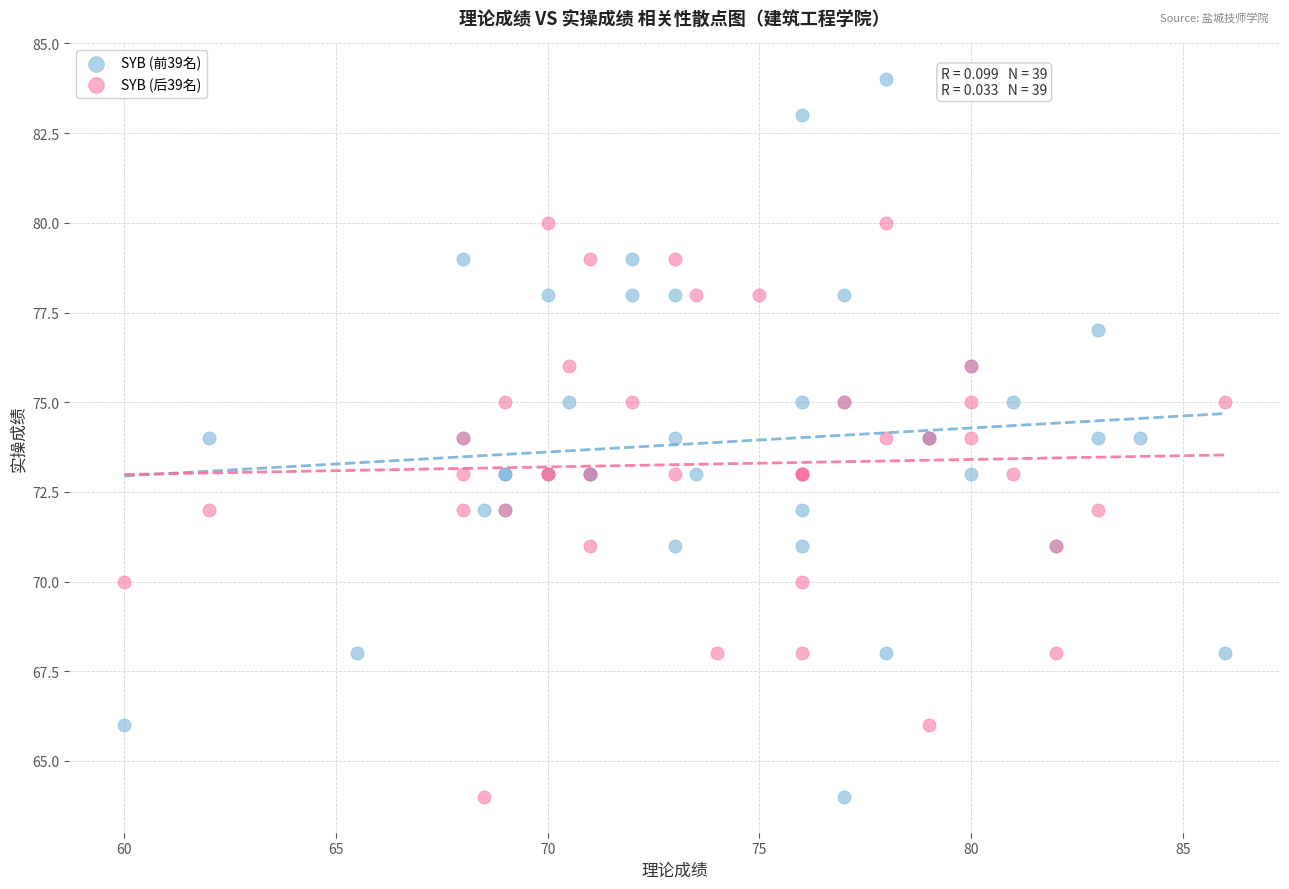

Which series contains the highest Y value?

SYB (前39名)